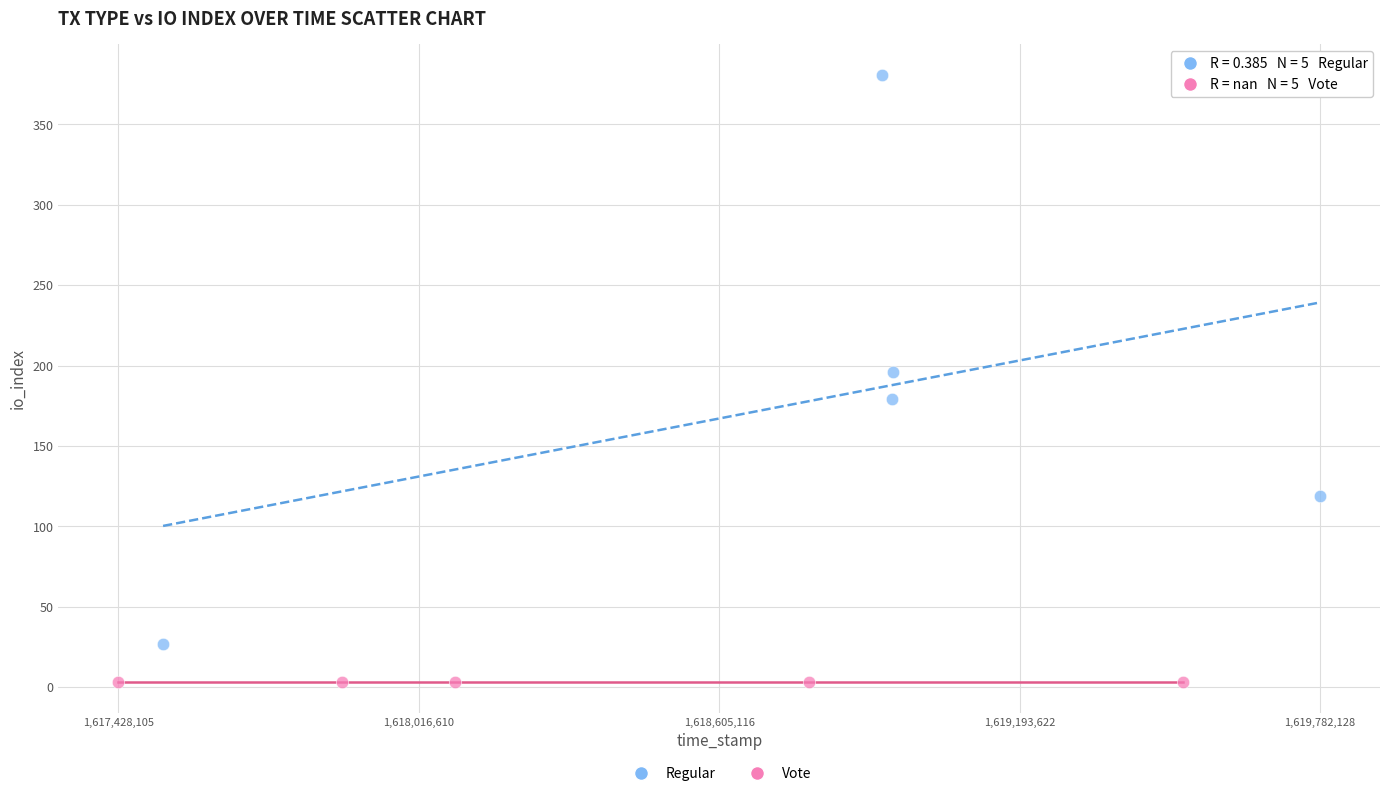

Which series contains the highest Y value?

Regular